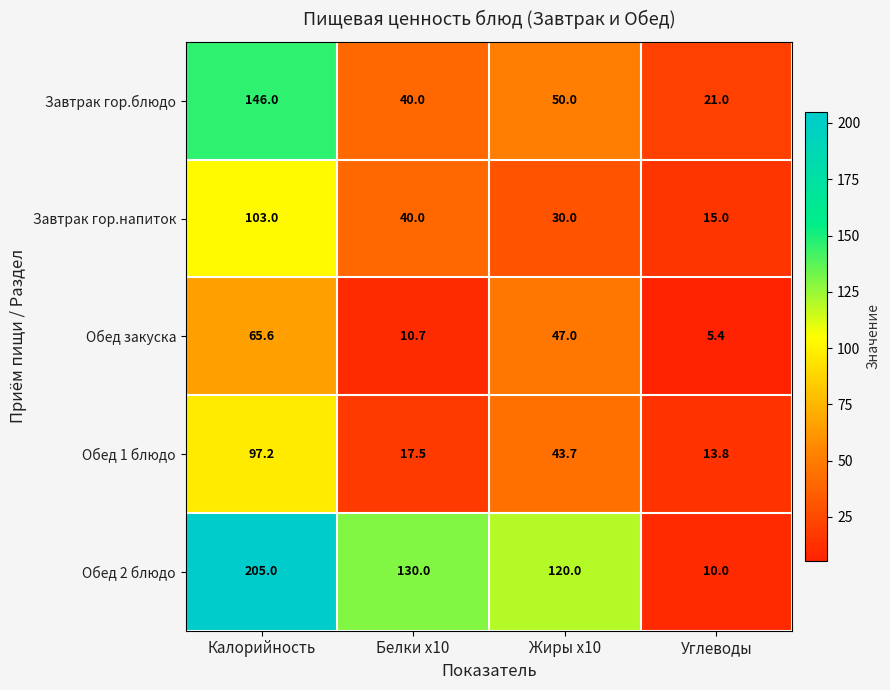

Between Калорийность and Углеводы, which series saw the biggest shift?

Обед 2 блюдо